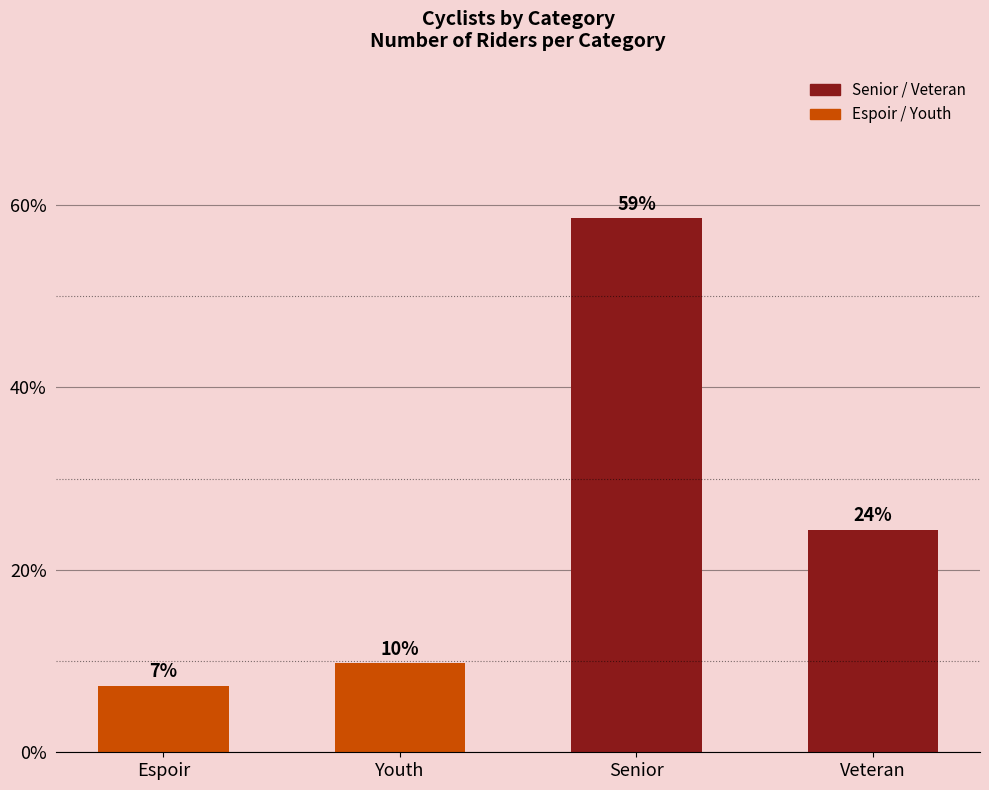

What is the ratio of the value at Youth to the value at Veteran?

0.4